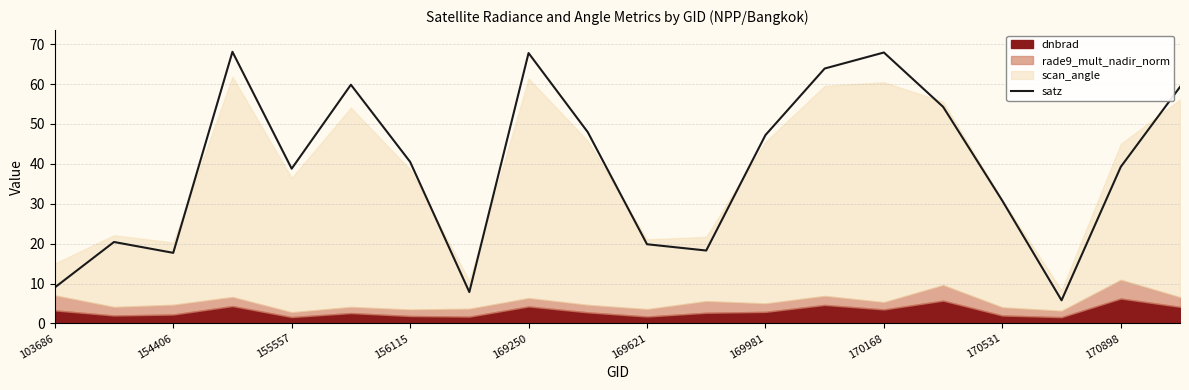

True or false: satz has a value of 67.8 at 169250.

True